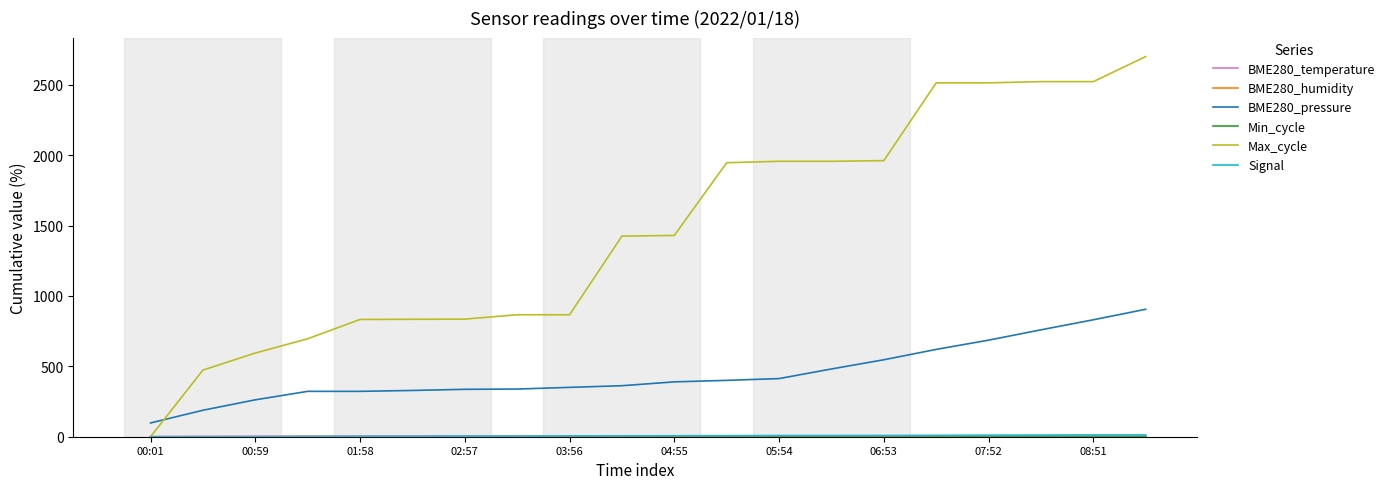

Does the chart display data point markers on the line(s)?

No